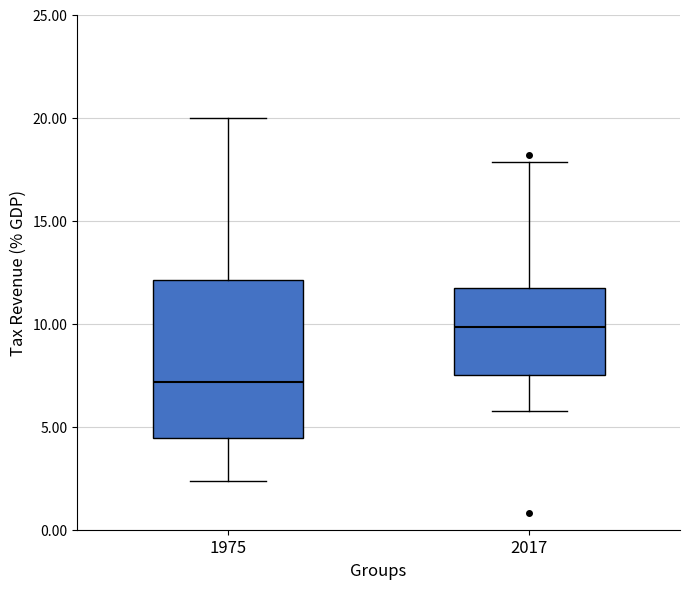

Where does the median line of the box at x = 1975 sit on the y-axis? The values are not printed on the chart, so give them approximately, as read against the axis.

7.0